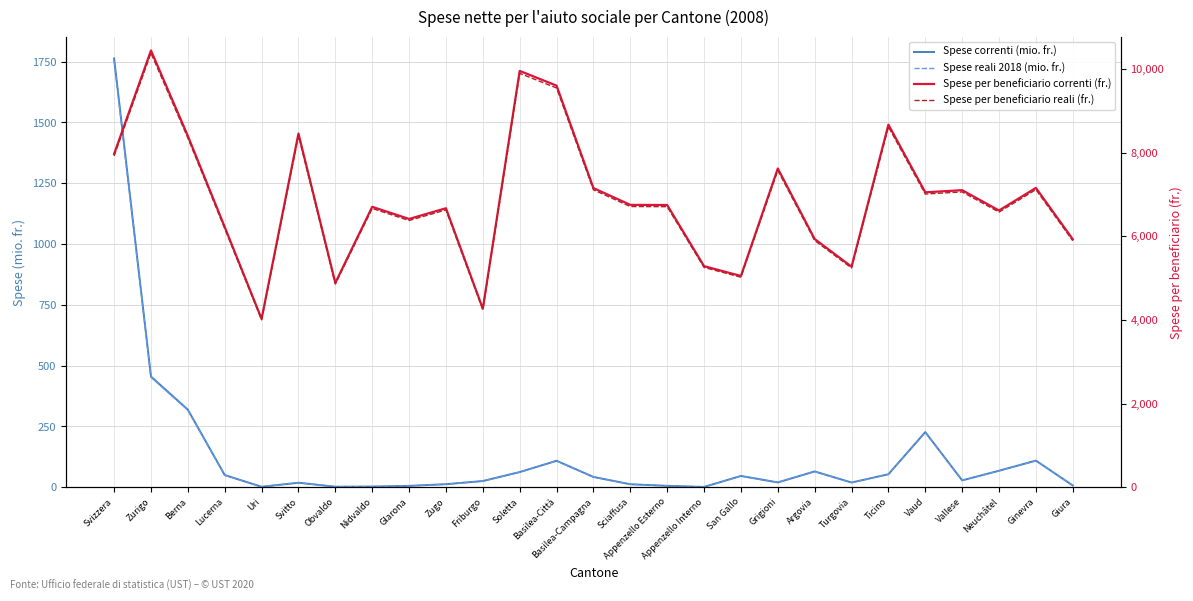

Is the value of Spese per beneficiario reali (fr.) at Glarona greater than the value of Spese per beneficiario correnti (fr.) at Svizzera?

No